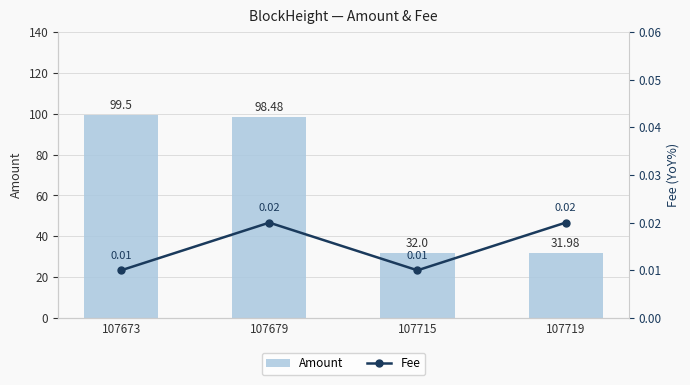

Which category has the lowest value in the Amount series?

107719